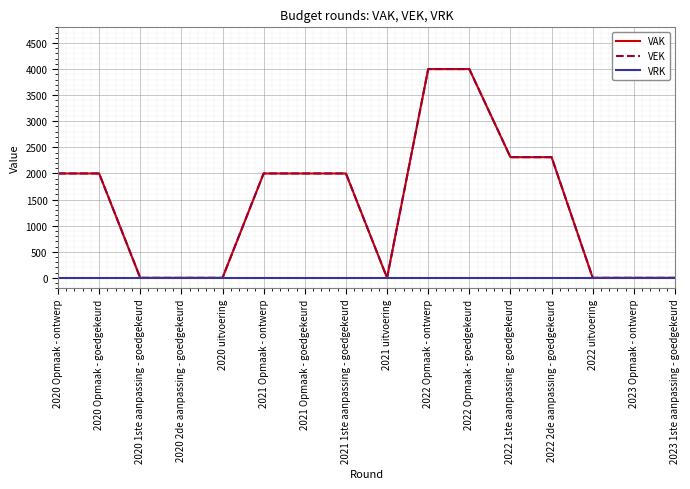

Is the value of VAK at 2020 Opmaak - goedgekeurd greater than the value of VRK at 2020 Opmaak - ontwerp?

Yes